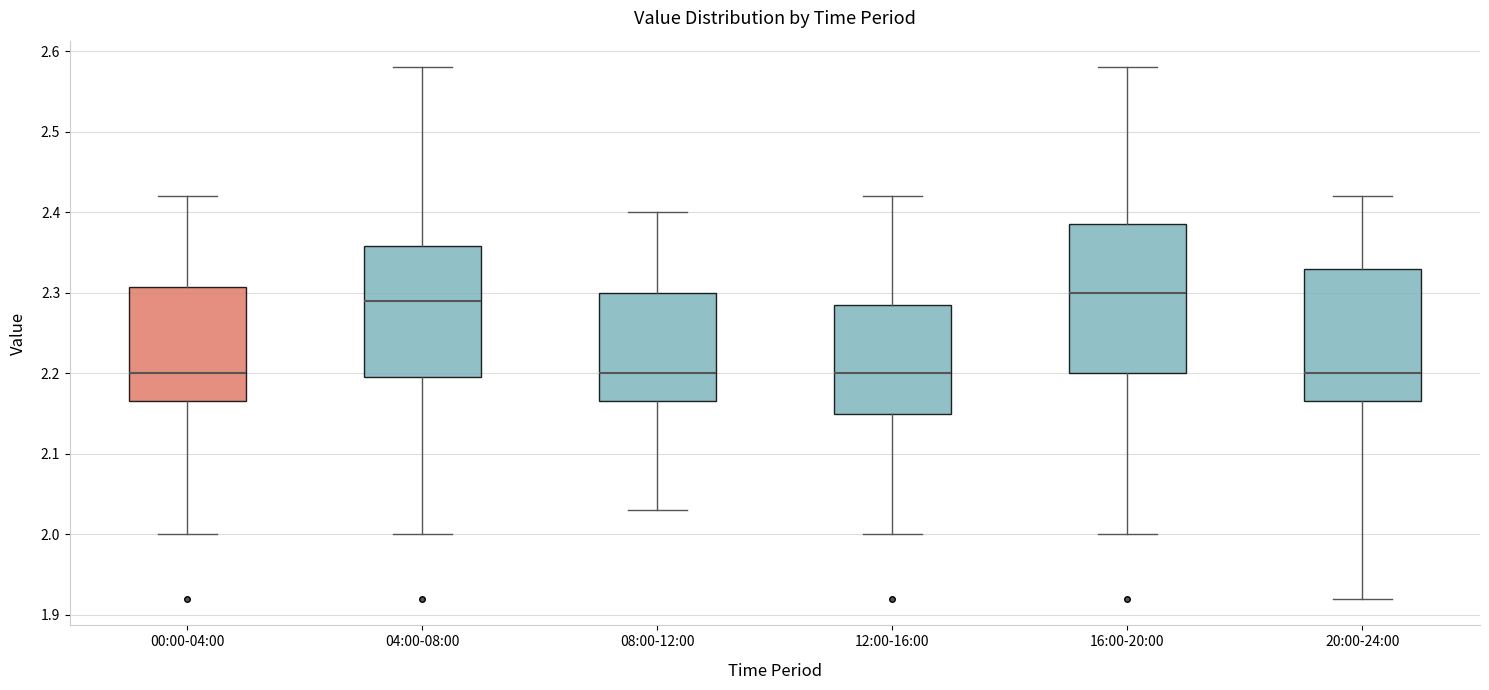

Which box is the tallest, from its lower edge to its upper edge?

16:00-20:00